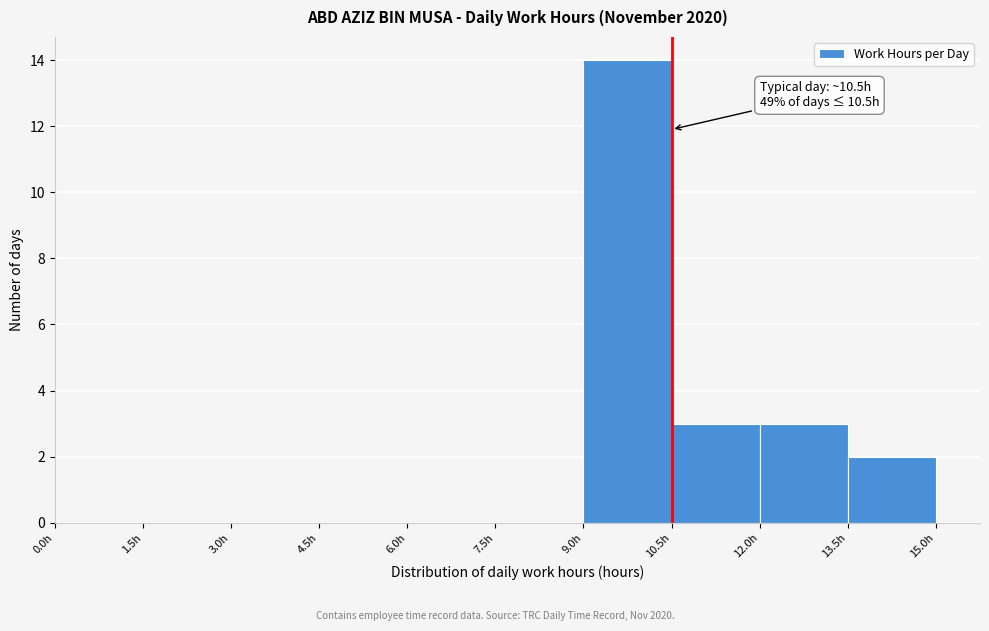

Which range on the x-axis has the tallest bar?

9.0 to 10.5